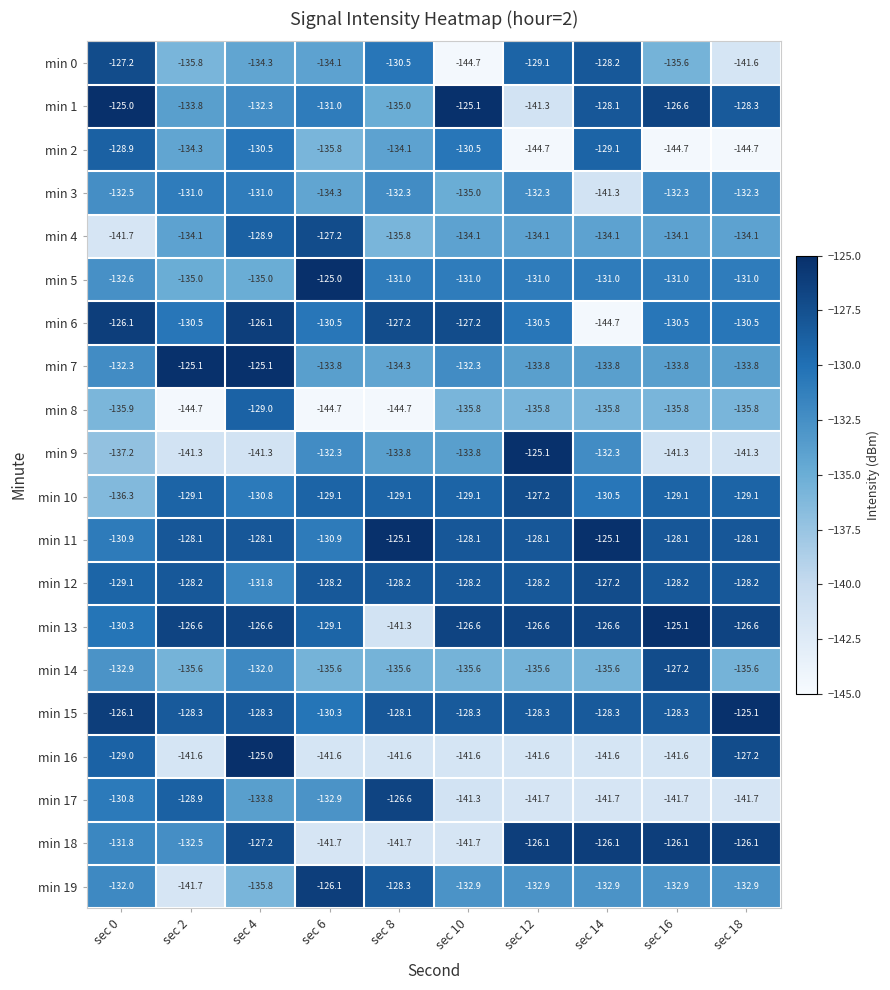

What is the maximum value for min 12?

-127.2